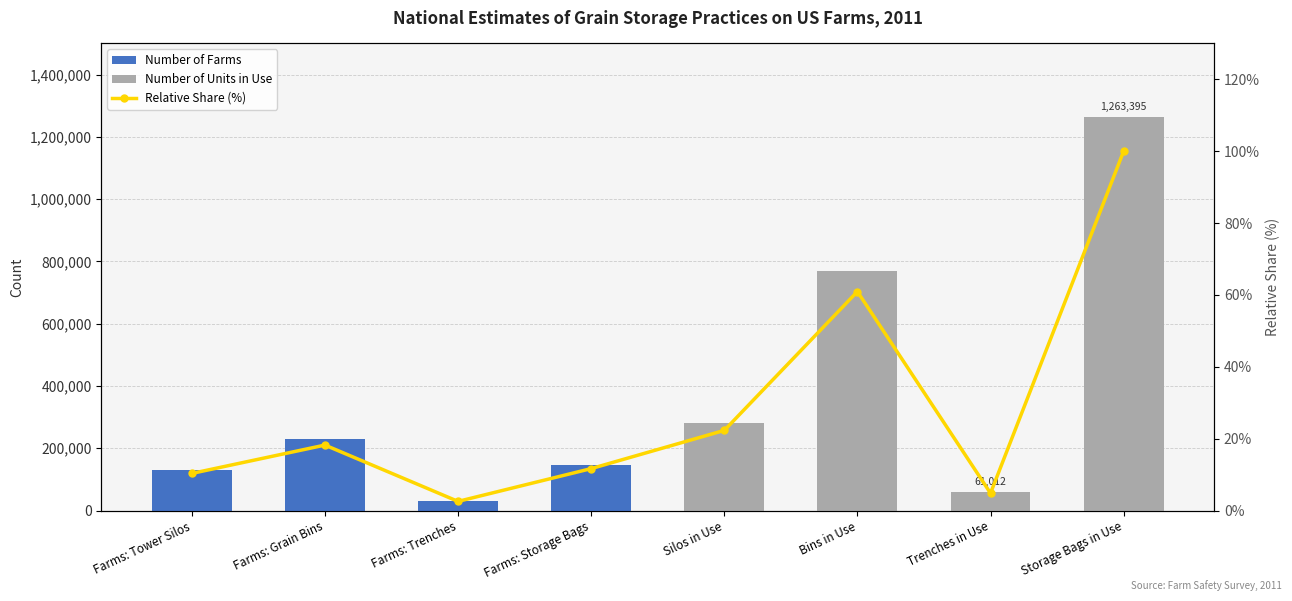

What position from the right is Trenches in Use?

2